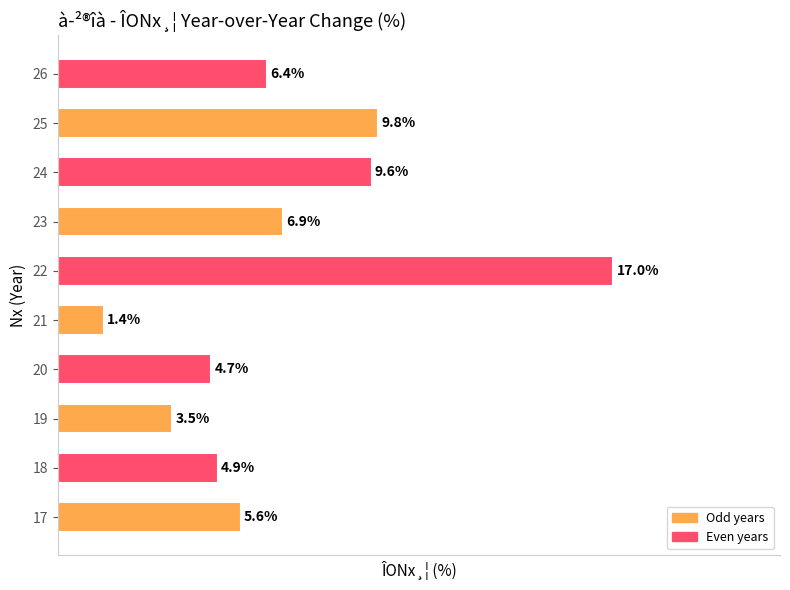

List the labels in order of value, smallest first.

21, 19, 20, 18, 17, 26, 23, 24, 25, 22